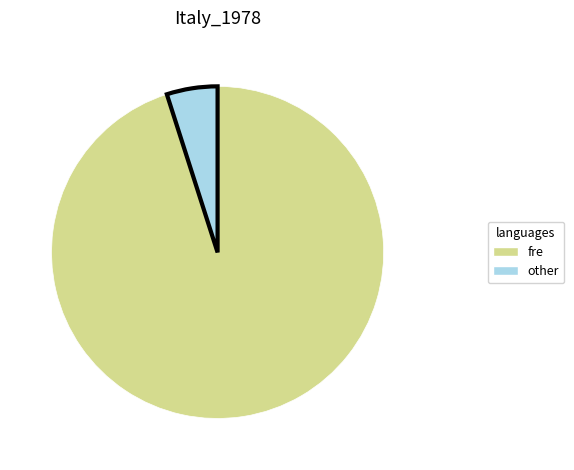

How many segments does this pie chart have?

2